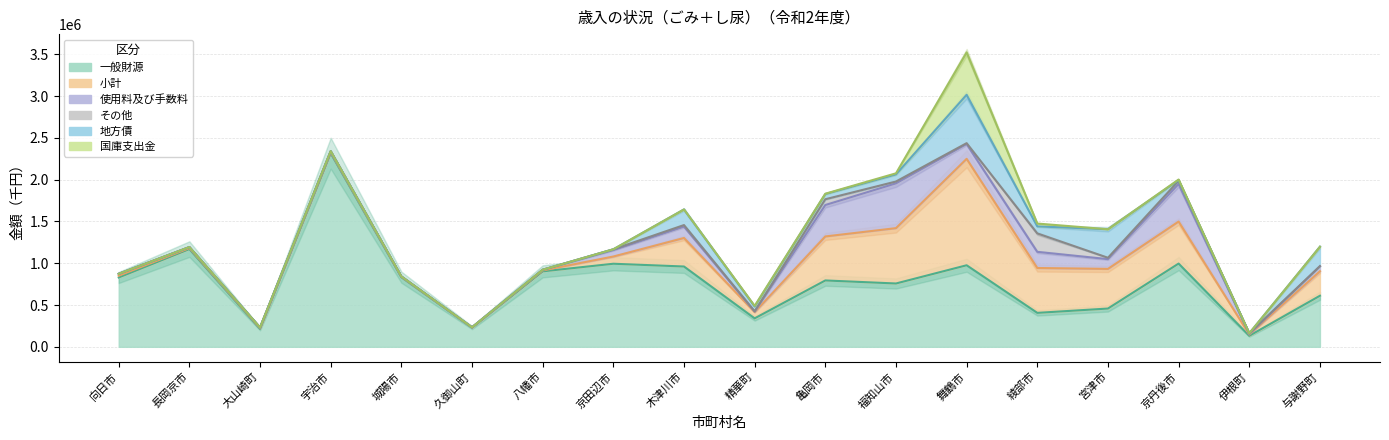

Between 向日市 and 福知山市, which series saw the biggest shift?

小計